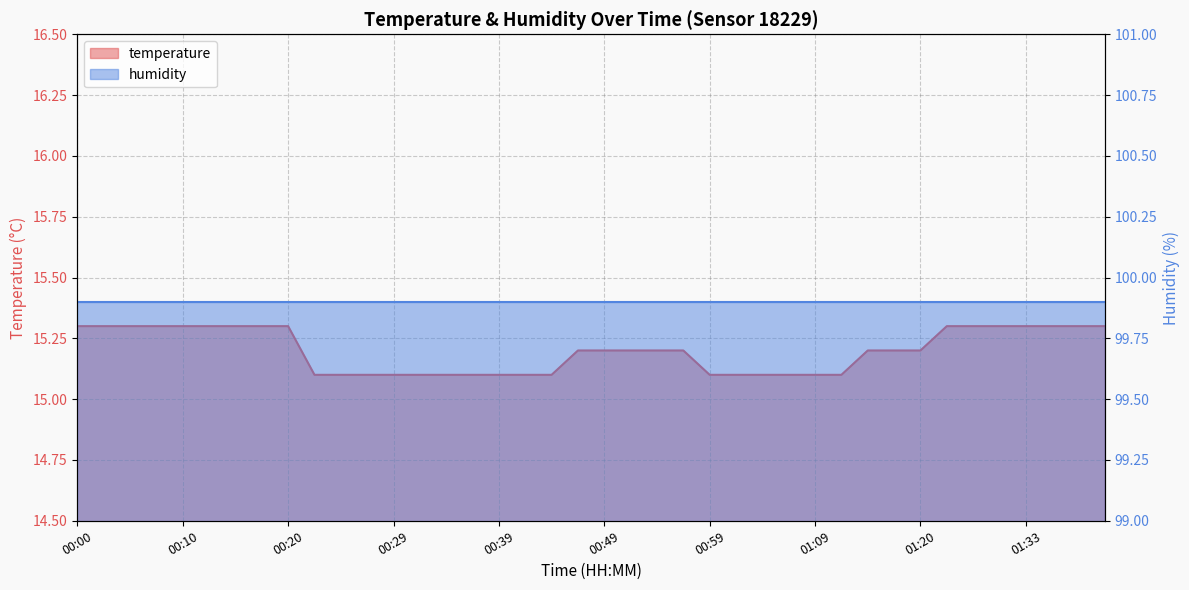

The chart shows a value of 15.1 at 00:59. True or false?

True